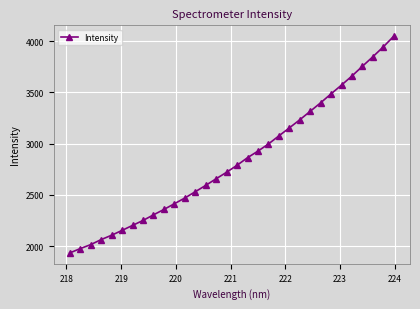

True or false: there are more than 2 points higher than both neighbors.

False